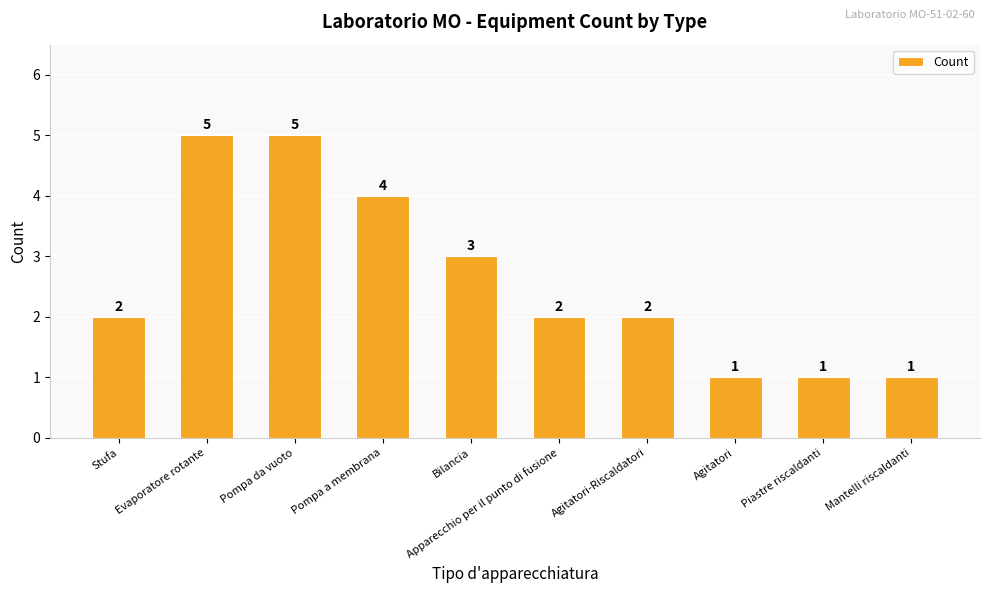

What is the ratio of the value at Mantelli riscaldanti to the value at Agitatori?

1.0